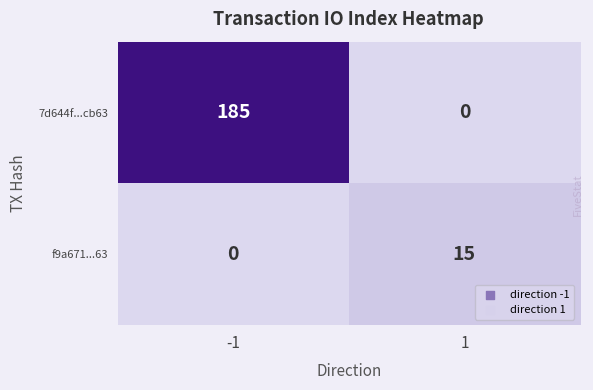

What is the sum of the 7d644f...cb63 values at -1 and 1?

185